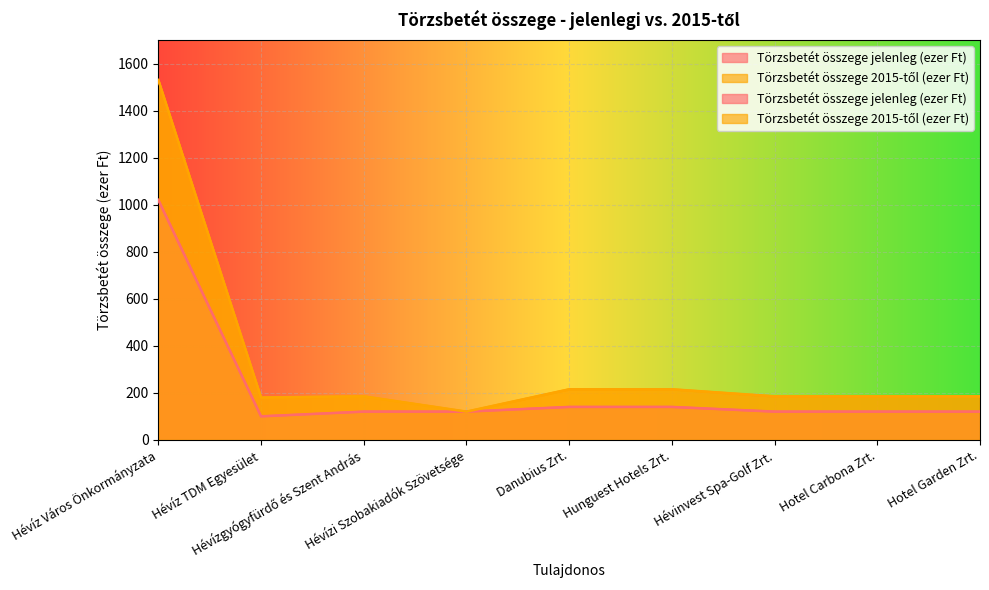

Is it true that Törzsbetét összege jelenleg (ezer Ft) equals 1464 at Hévíz Város Önkormányzata?

False